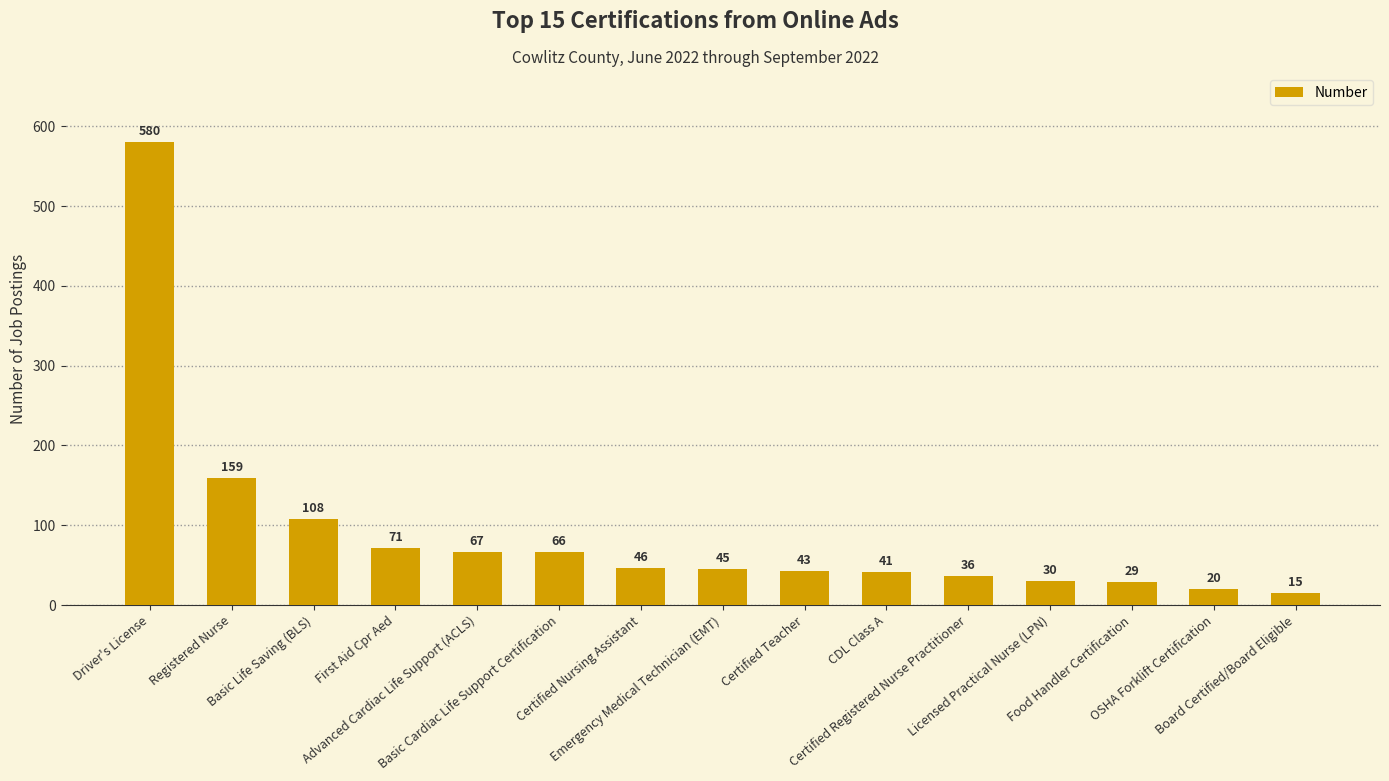

What is the label of the 10th bar from the right?

Basic Cardiac Life Support Certification